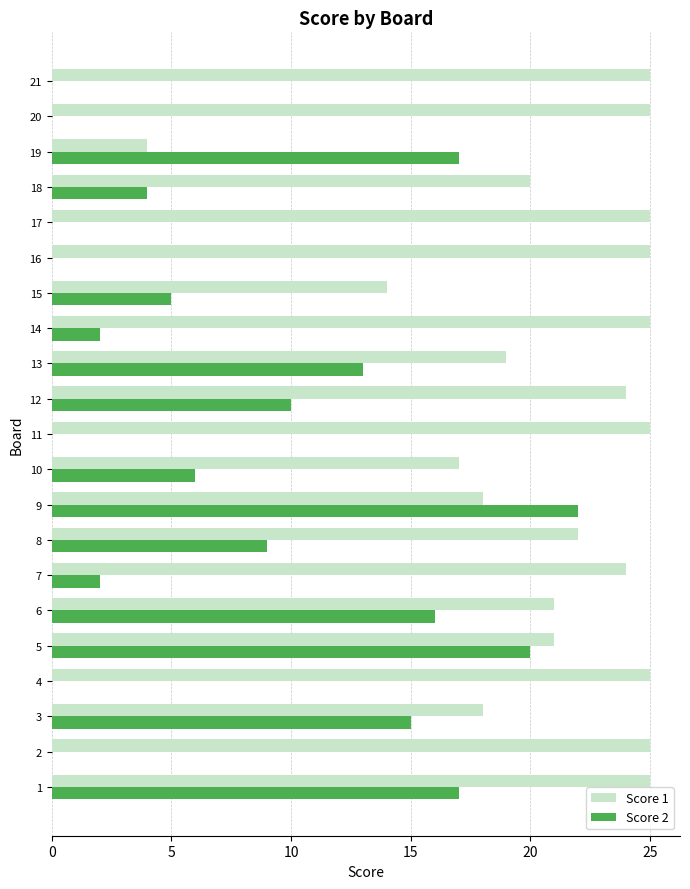

Is the value of Score 1 at 10 greater than the value of Score 2 at 18?

Yes